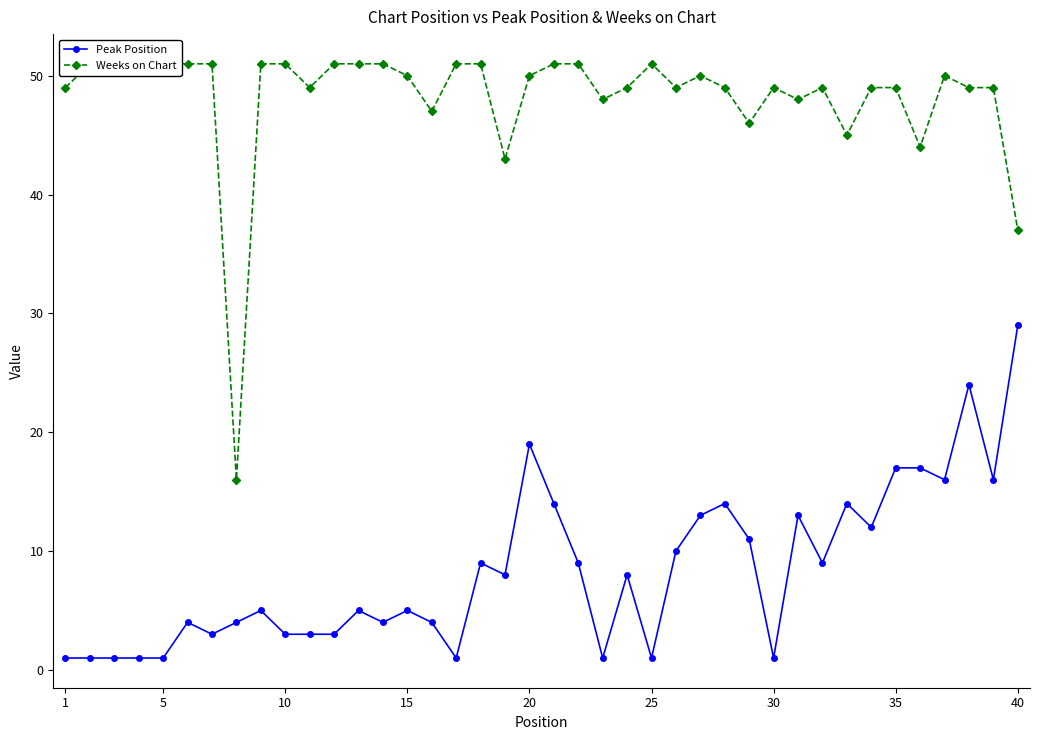

What is the sum of all Weeks on Chart values?

1929